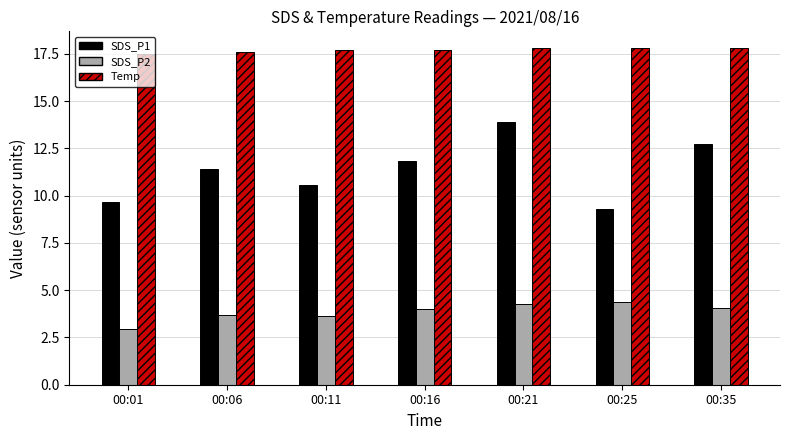

At which category does the chart reach its minimum across all series?

00:01